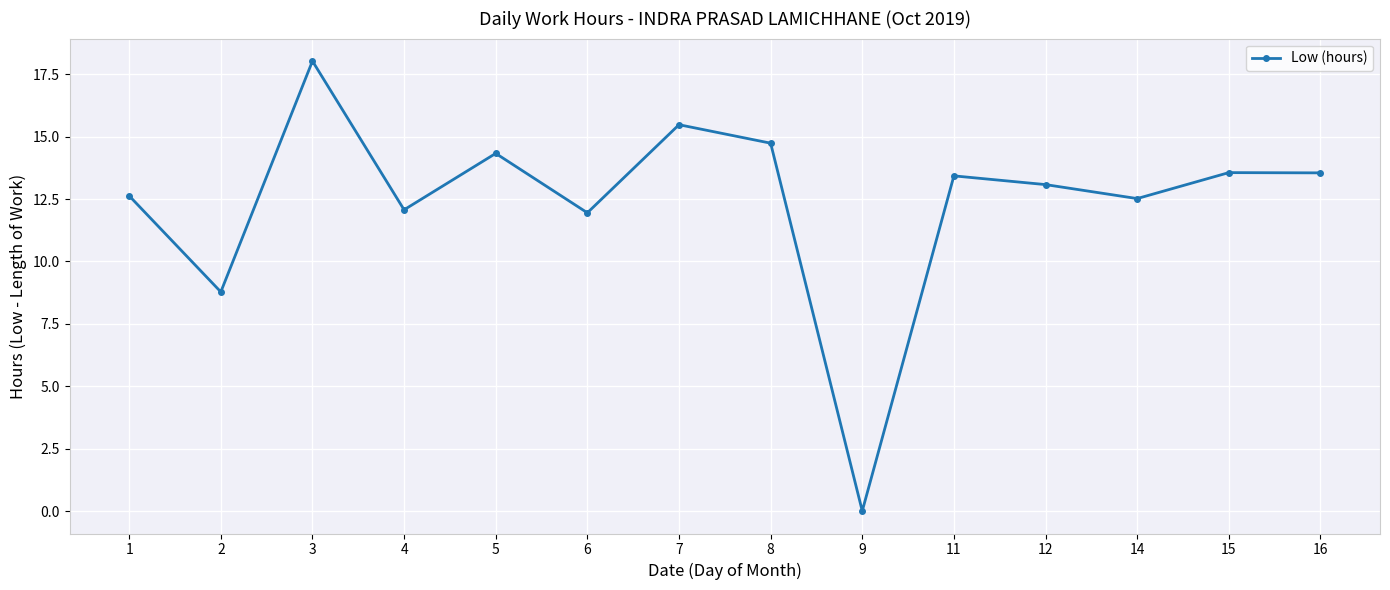

What is the difference between the values at 11 and 6?

1.5